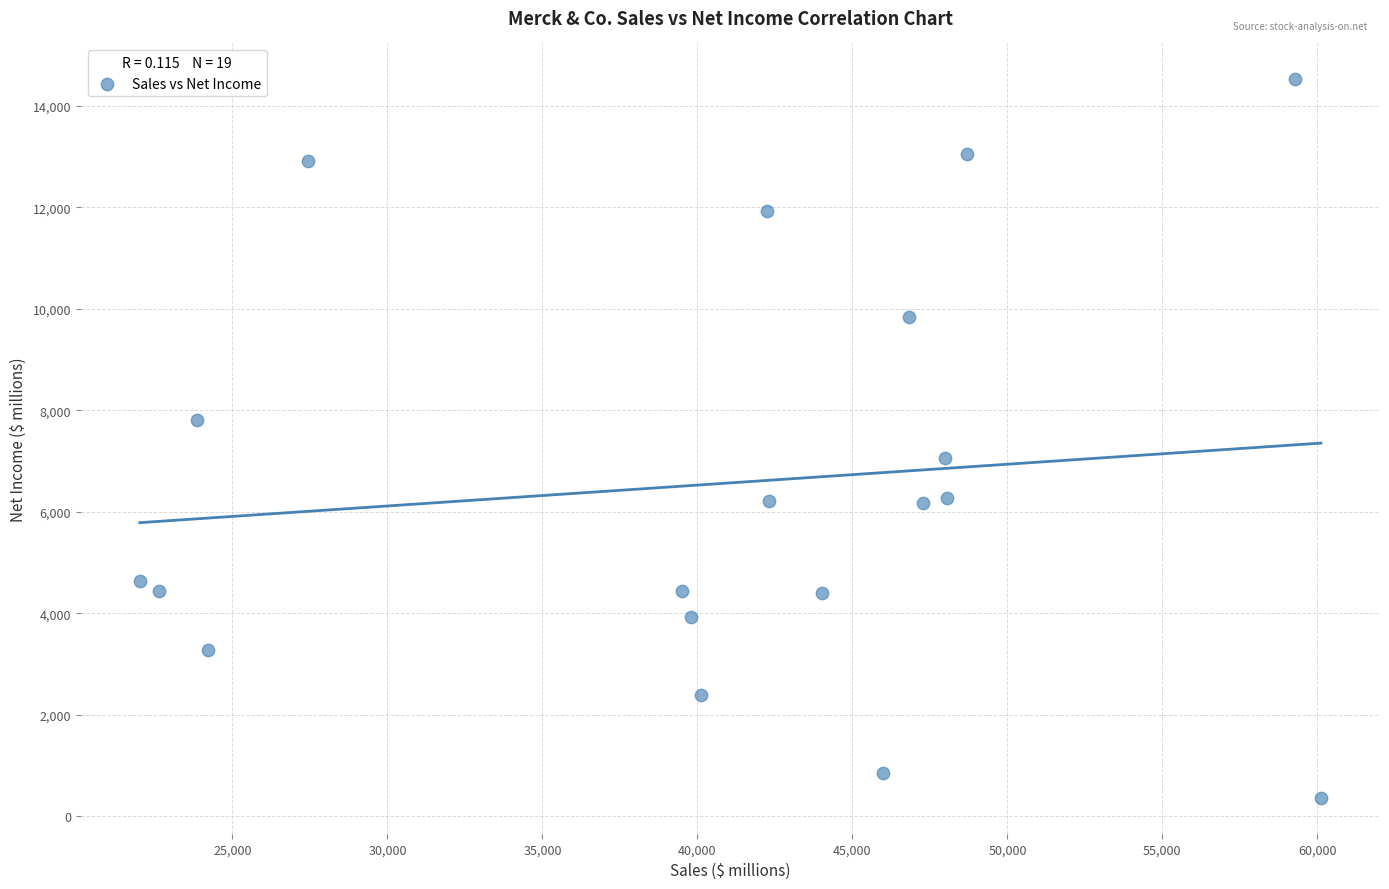

What is the range of Y values (max minus min)?

14154